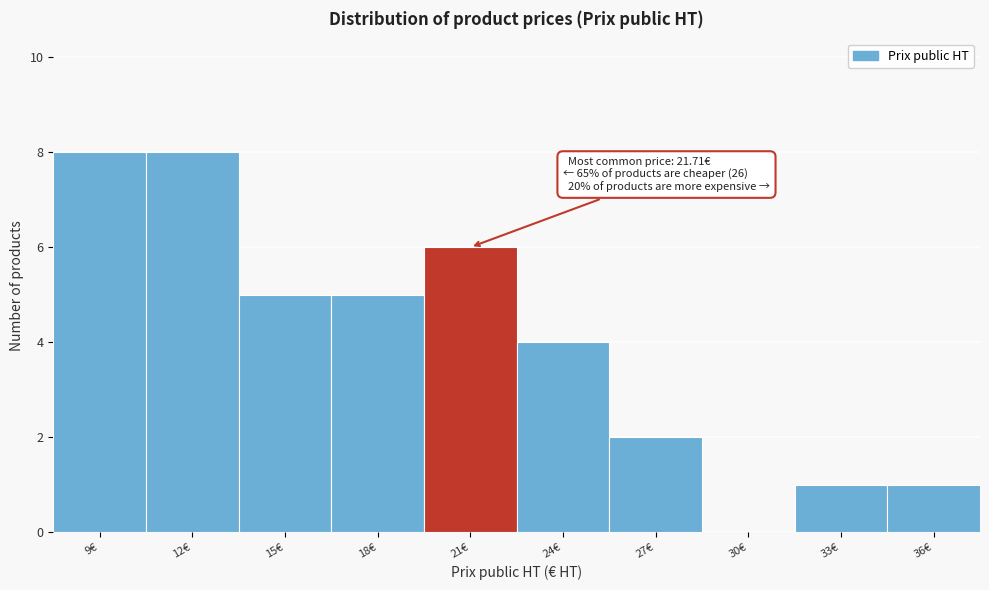

Reading right to left, list all the values displayed in this chart.

36€=1	33€=1	30€=0	27€=2	24€=4	21€=6	18€=5	15€=5	12€=8	9€=8